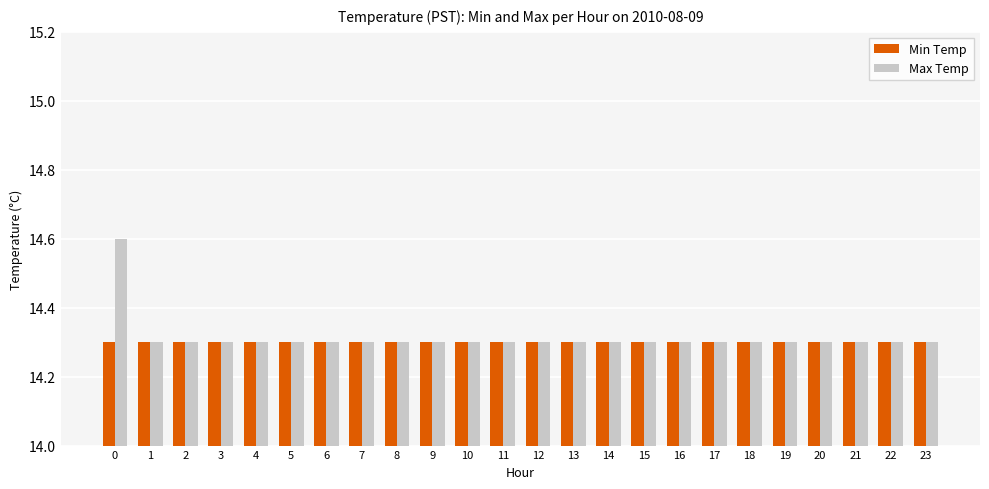

What is the value of the Max Temp bar at the 22nd from the left?

14.3